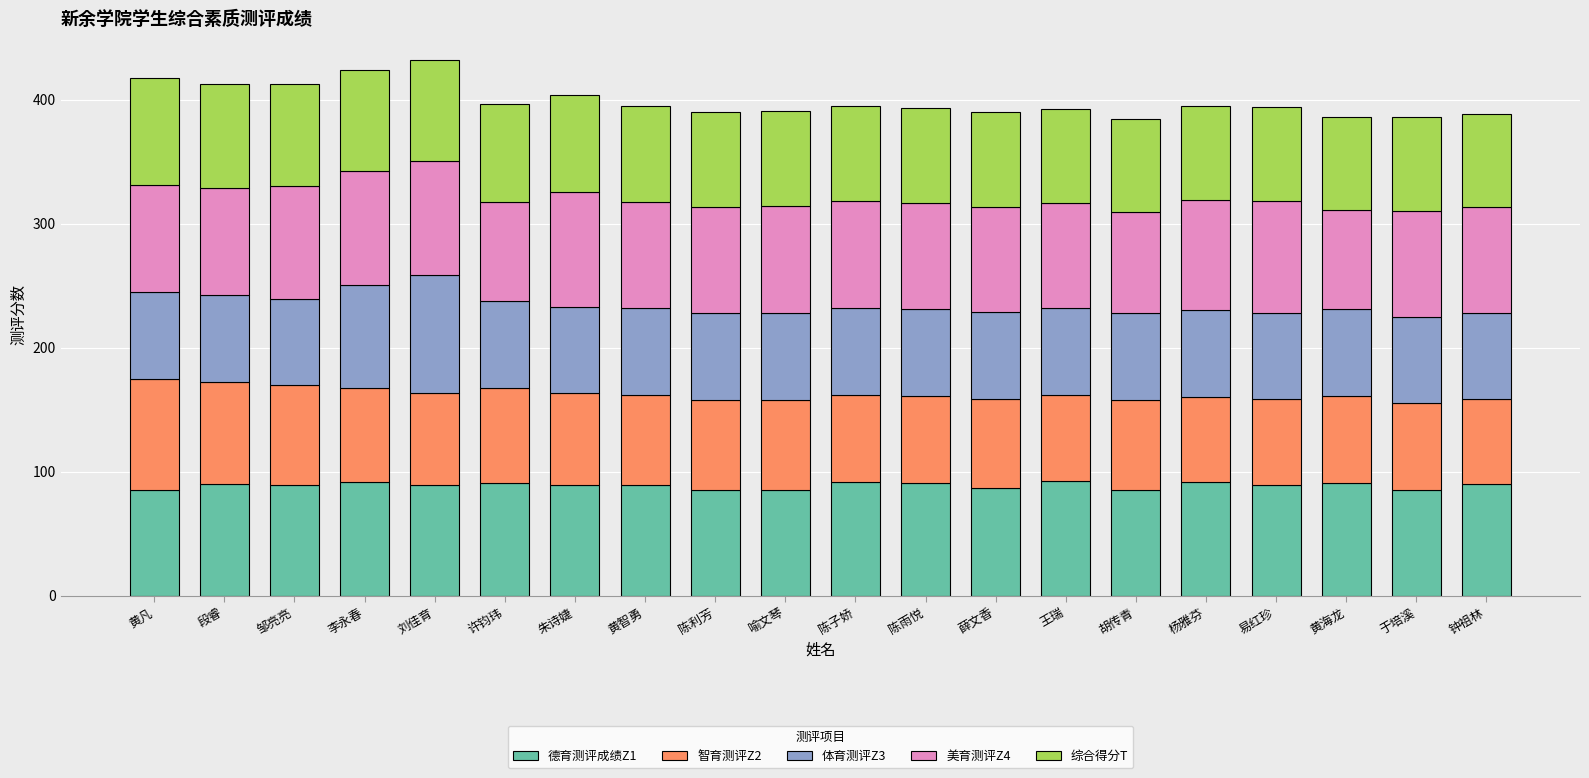

What is the highest value of the 德育测评成绩Z1 series?

92.5